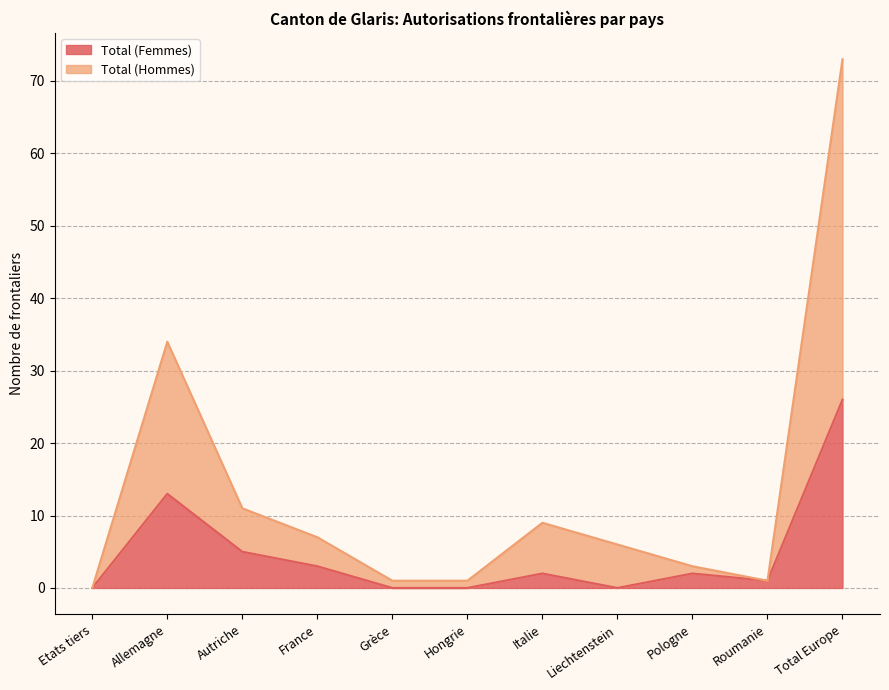

At how many categories does at least one series exceed 0?

10